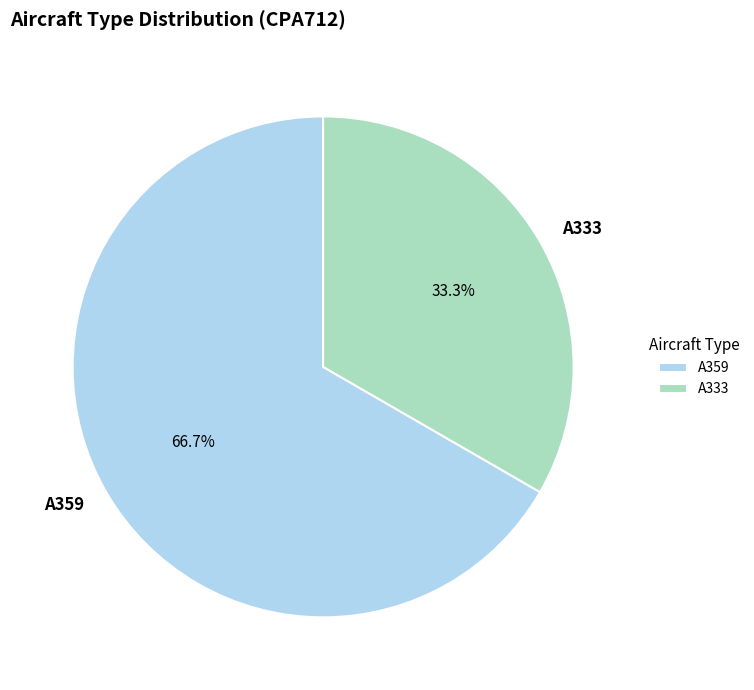

What portion of the pie excludes A359?

33.3%